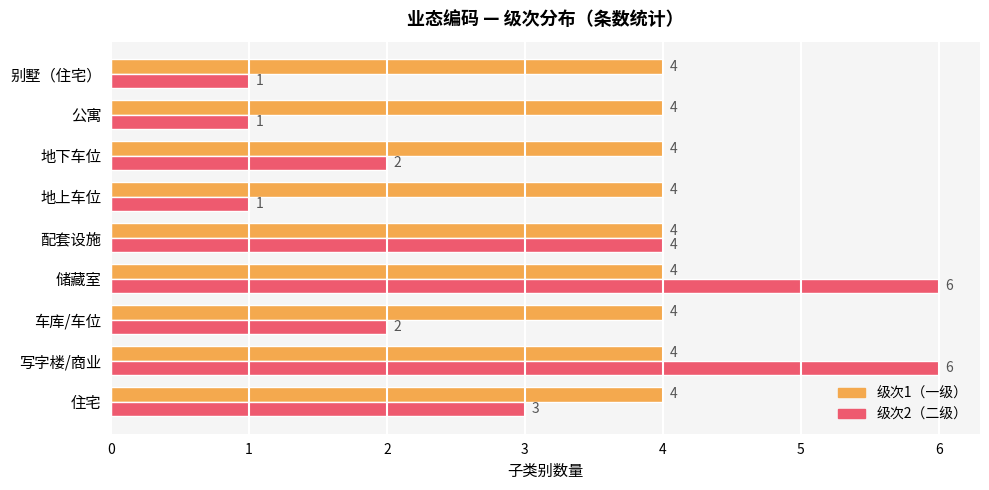

The 级次1（一级） series shows 6 at 写字楼/商业. True or false?

False